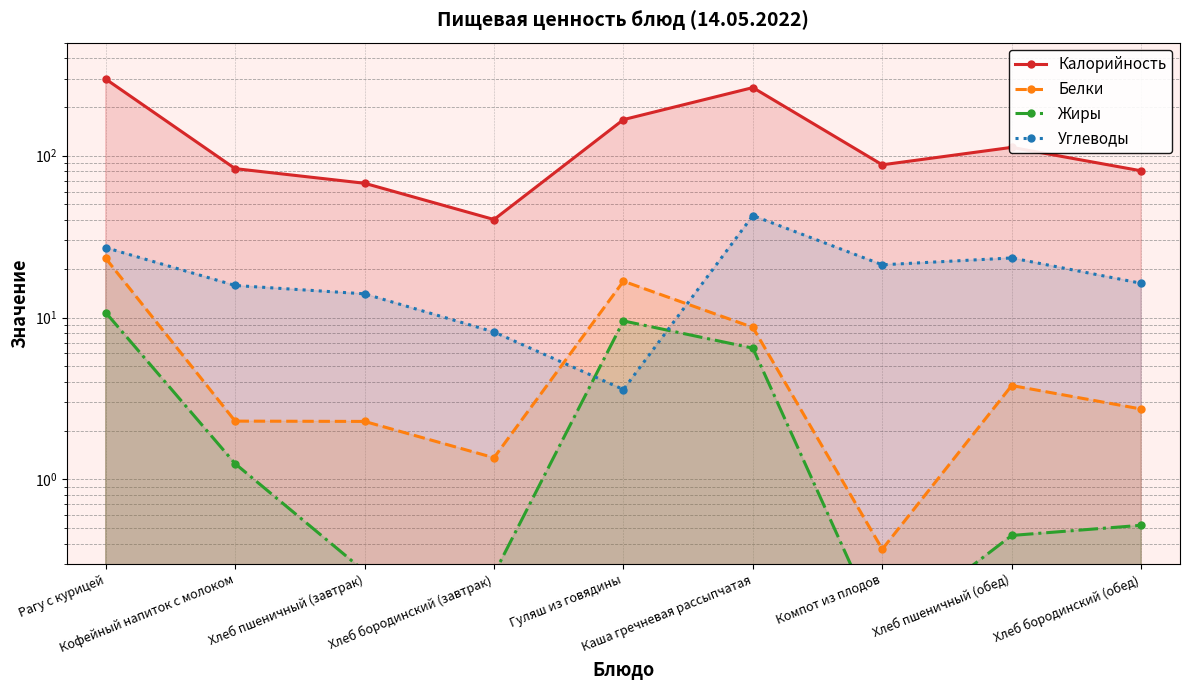

What is the approximate value of Калорийность at Хлеб пшеничный (завтрак)?

67.6